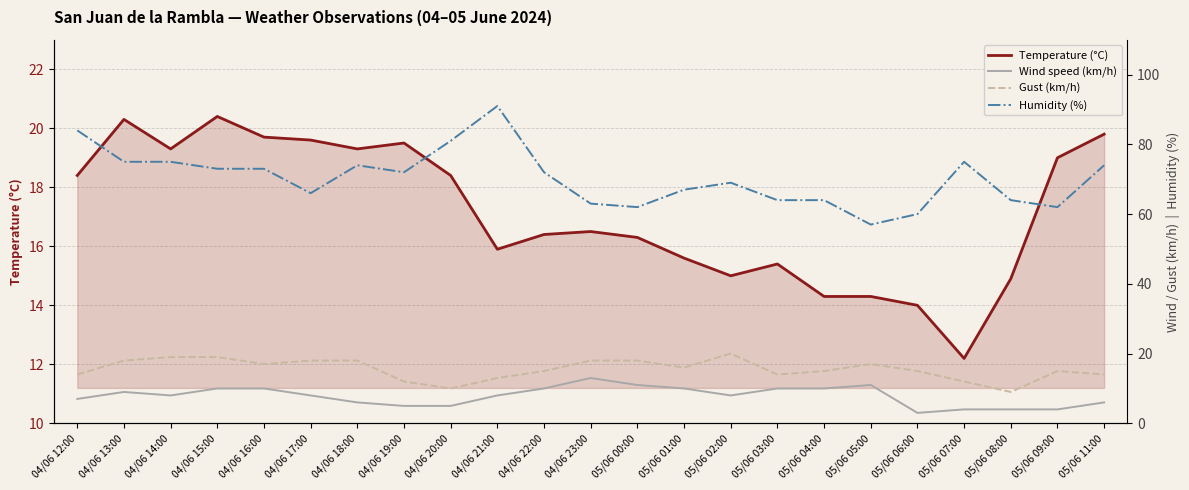

What is the average value of the Temperature (°C) series?

17.2